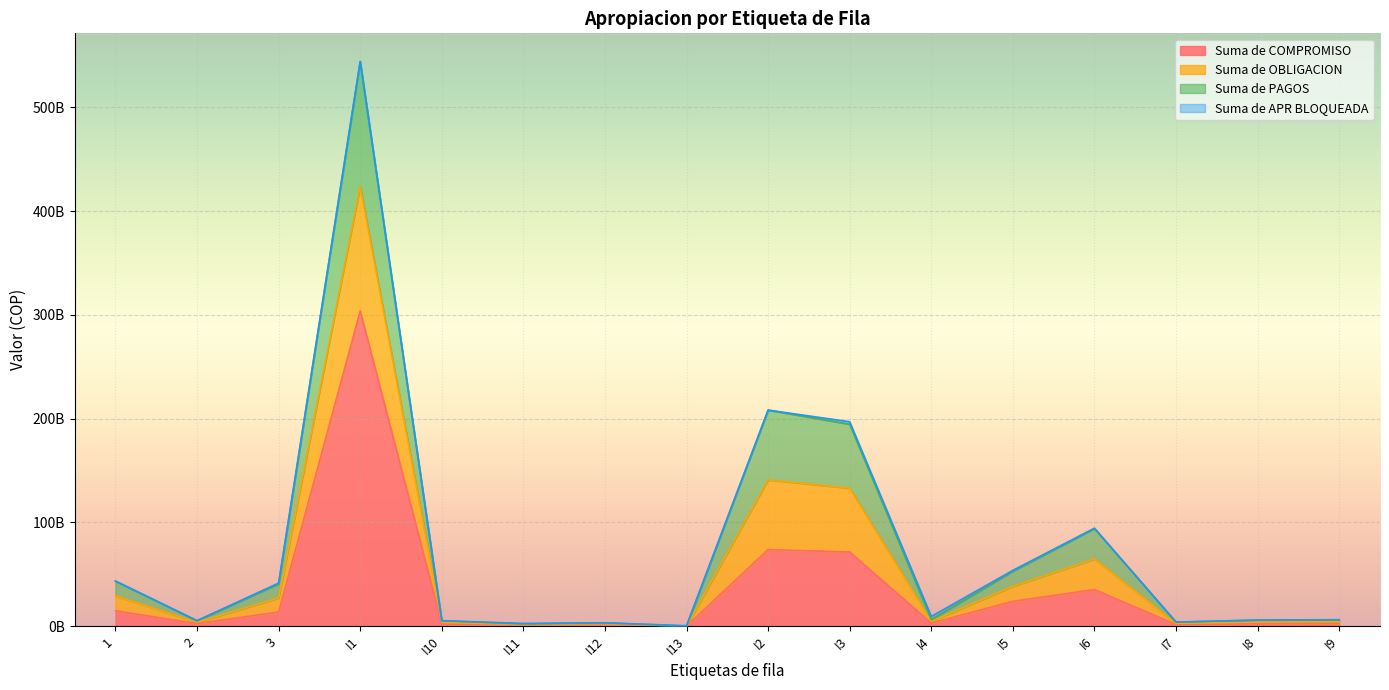

True or false: Suma de OBLIGACION has more than 2 interior local peaks.

True